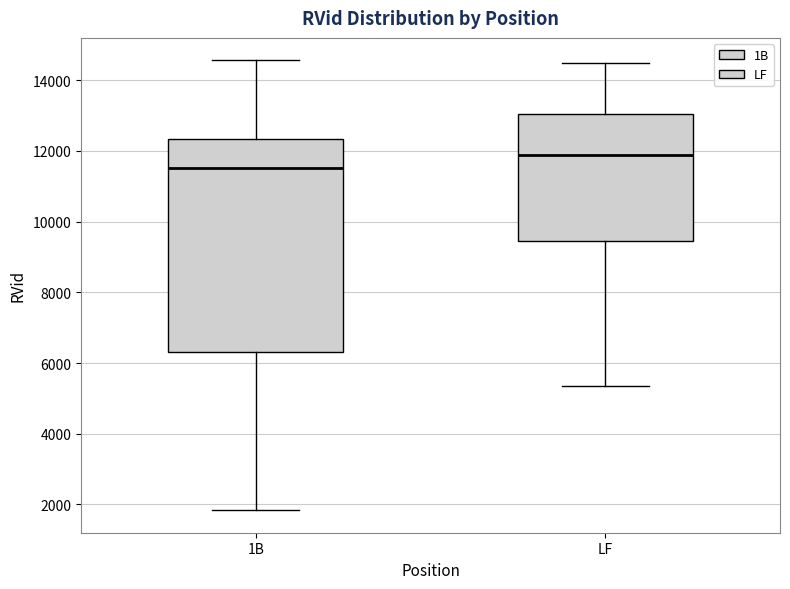

Where does the upper whisker of the box for LF end on the y-axis? The values are not printed on the chart, so give them approximately, as read against the axis.

14400